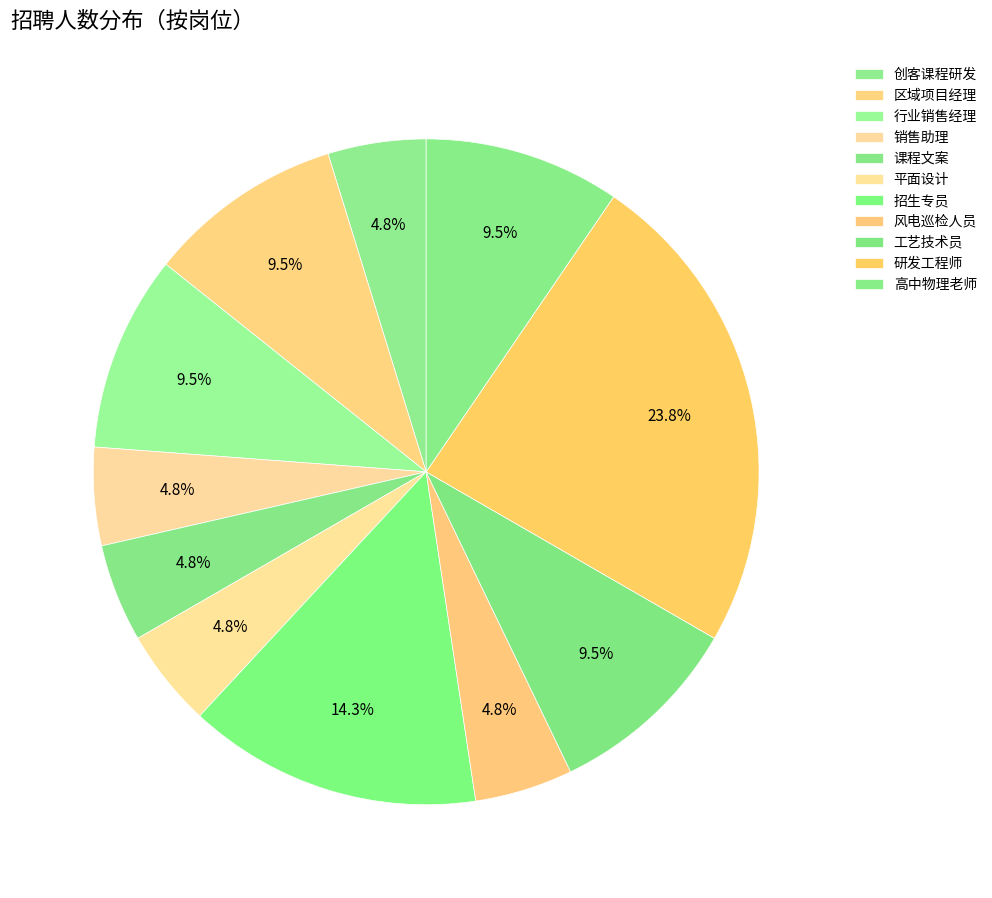

To the nearest percent, what portion does 区域项目经理 represent?

10%